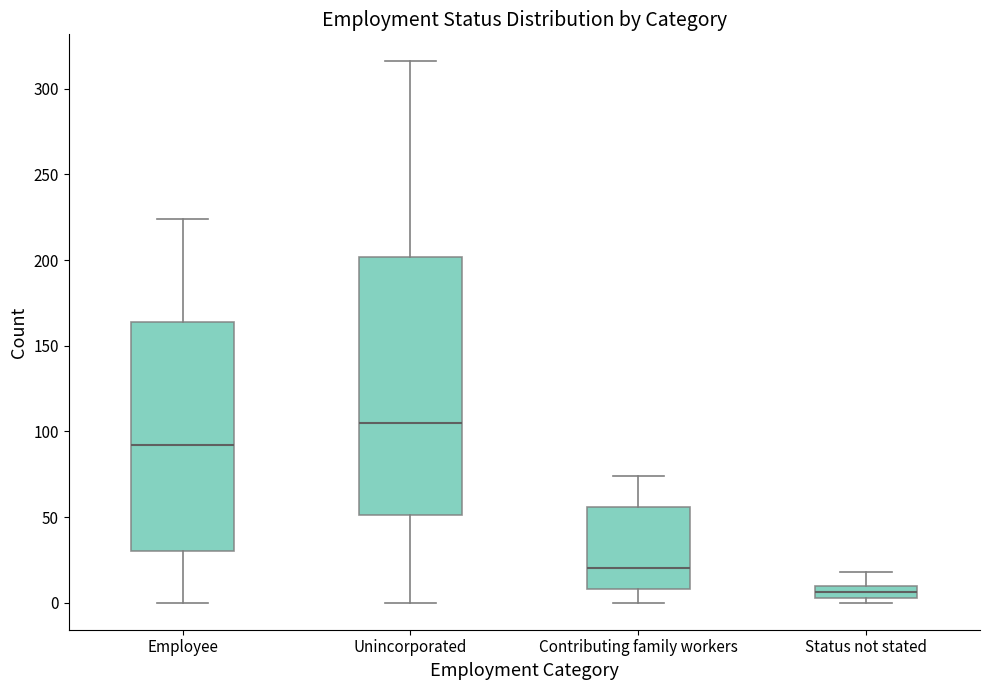

Which box is the tallest, from its lower edge to its upper edge?

Unincorporated